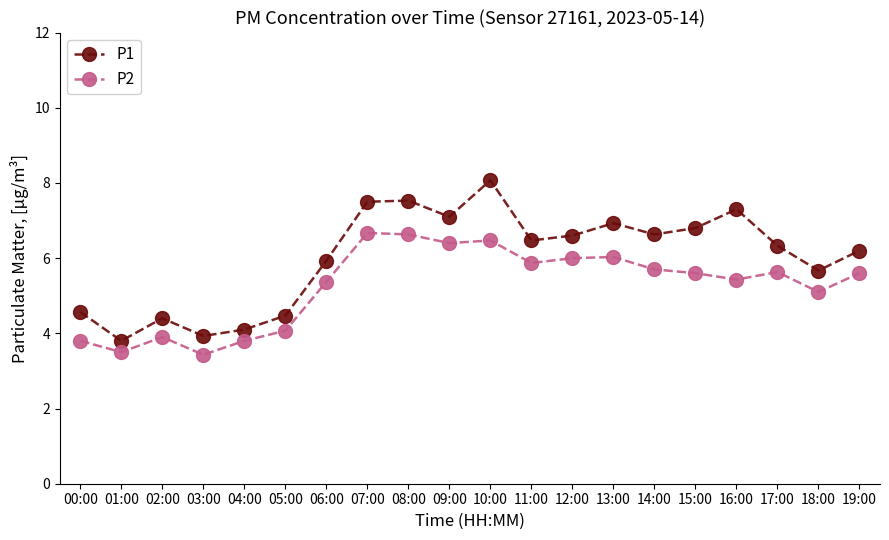

In P2, how many points are lower than both neighbors (excluding endpoints)?

6